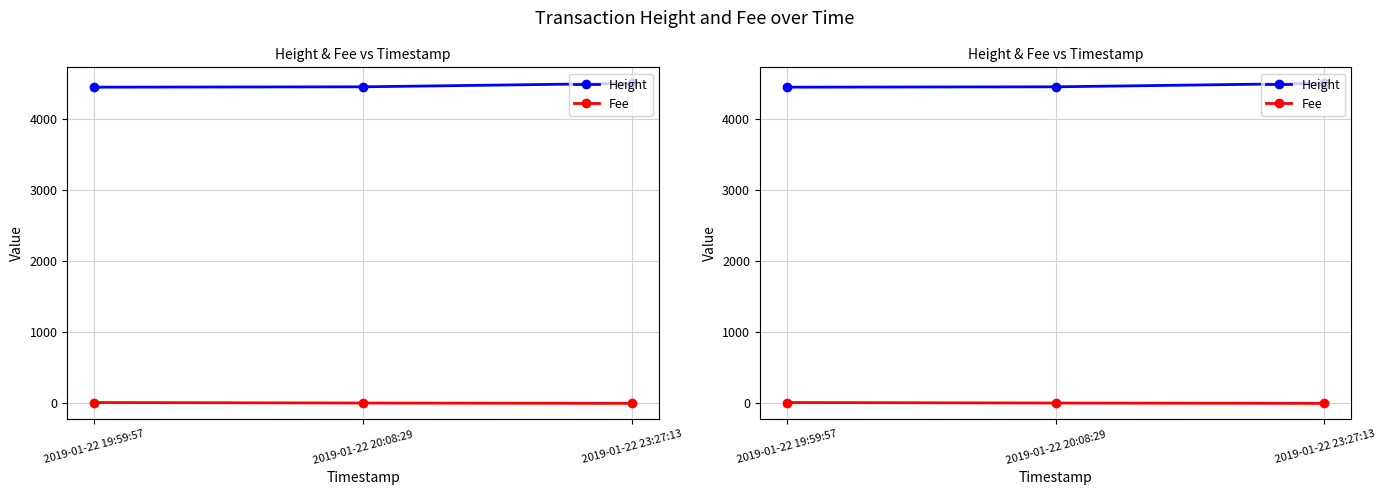

The Height series shows 4450.0 at 2019-01-22 19:59:57. True or false?

True